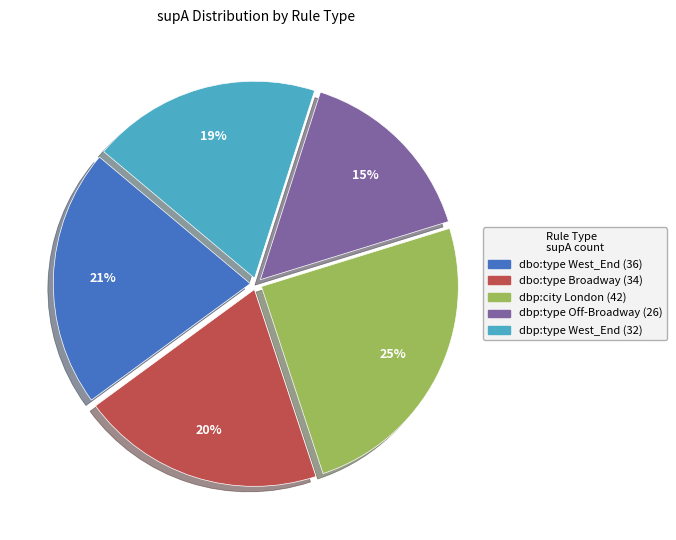

How many segments does this pie chart have?

5